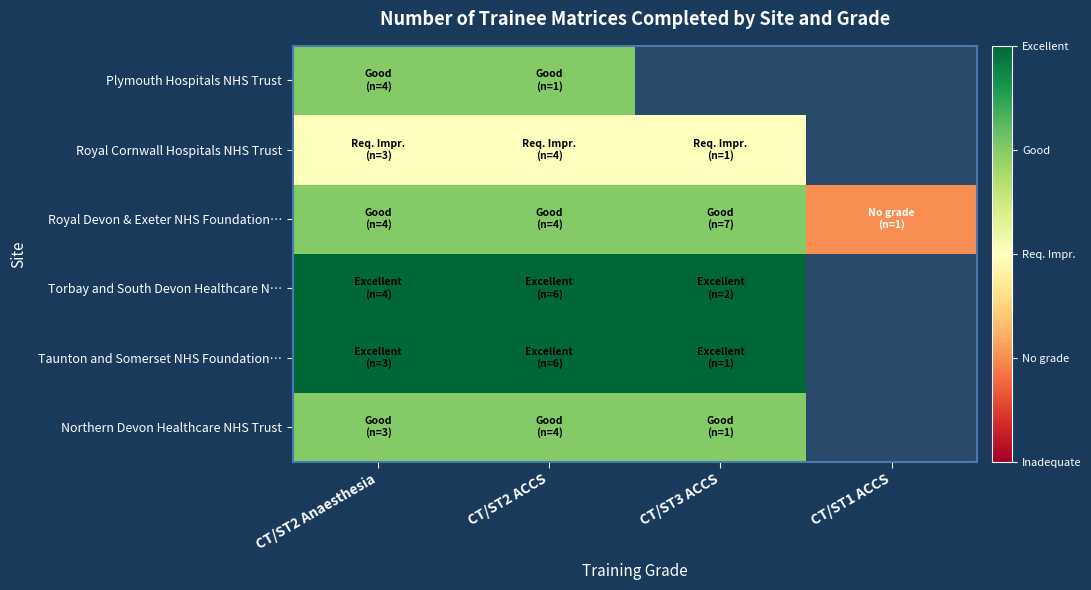

Which series has the widest spread of values?

Royal Devon & Exeter NHS Foundation…